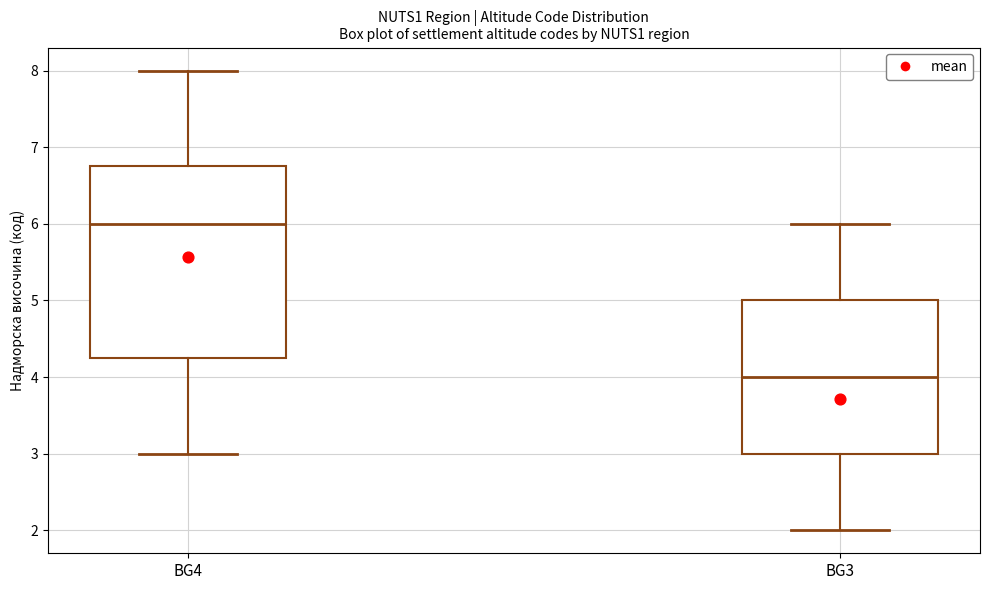

Which box is the tallest, from its lower edge to its upper edge?

BG4